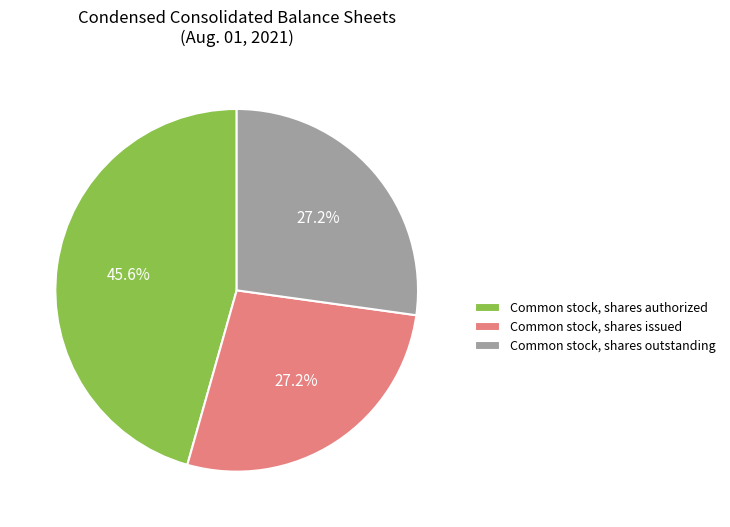

Count the number of slices in the pie.

3